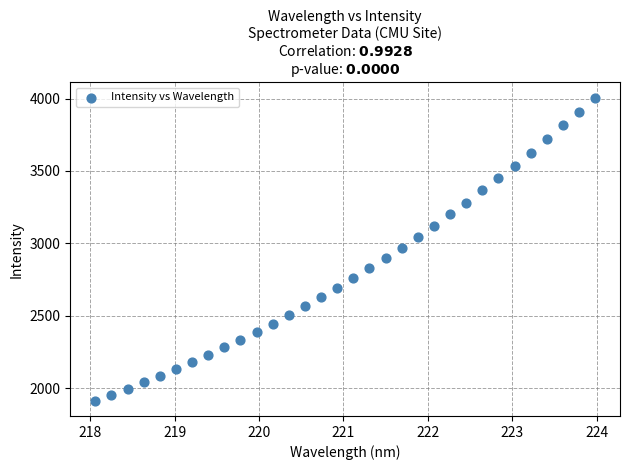

What is the range of X values (max minus min)?

5.9